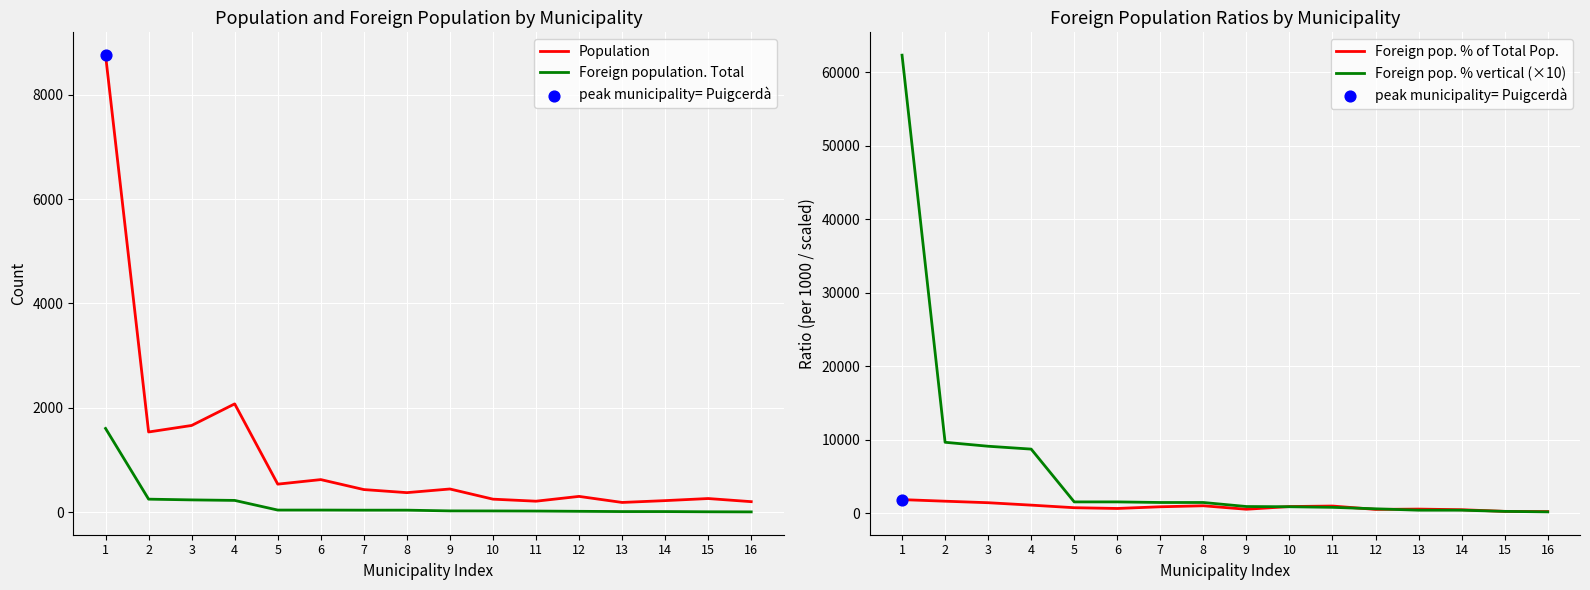

What is the total value across all series at 2?

13039